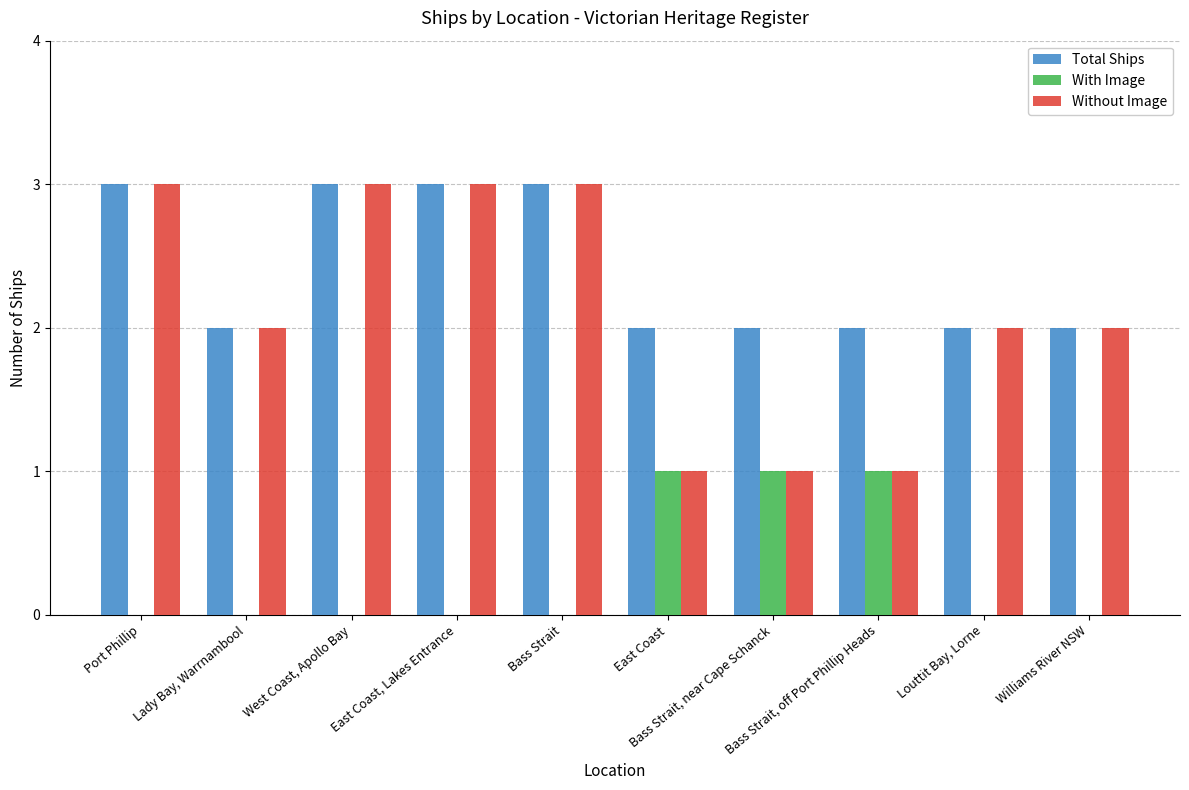

Count the Total Ships values in the range 2 to 3.

10